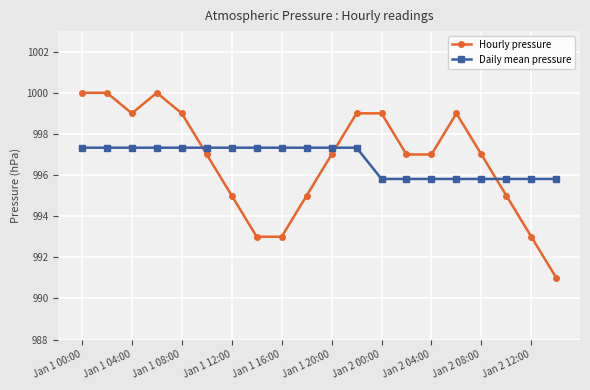

What is the difference between the second highest and minimum values in the Daily mean pressure series?

1.5